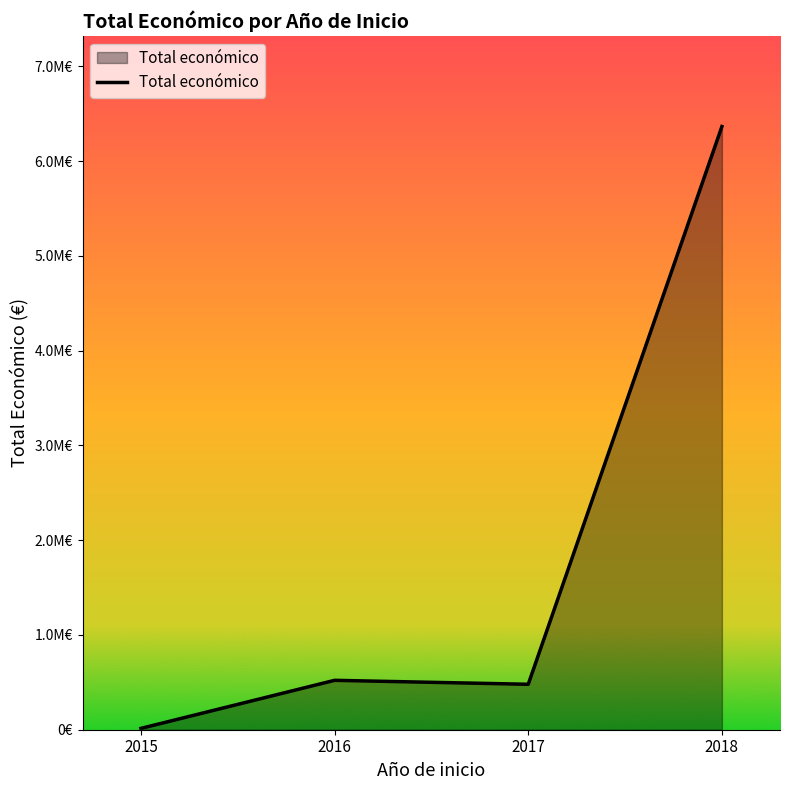

Does the chart have visible grid lines?

No